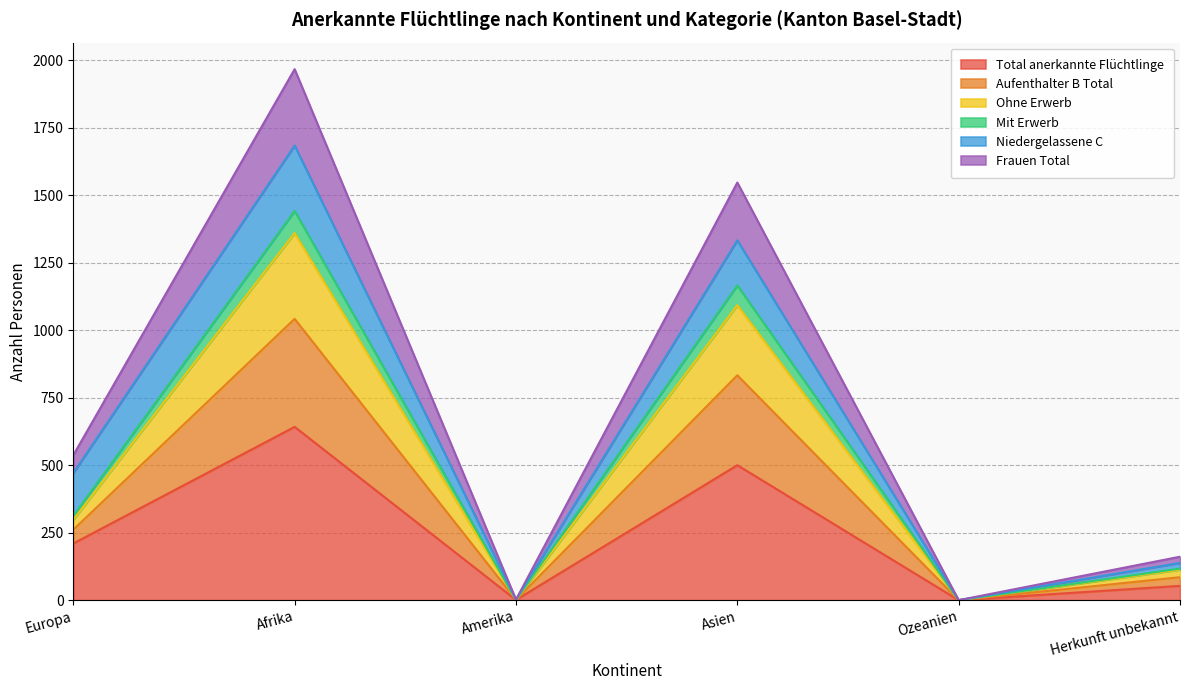

At which category does Mit Erwerb reach its first local valley?

Amerika